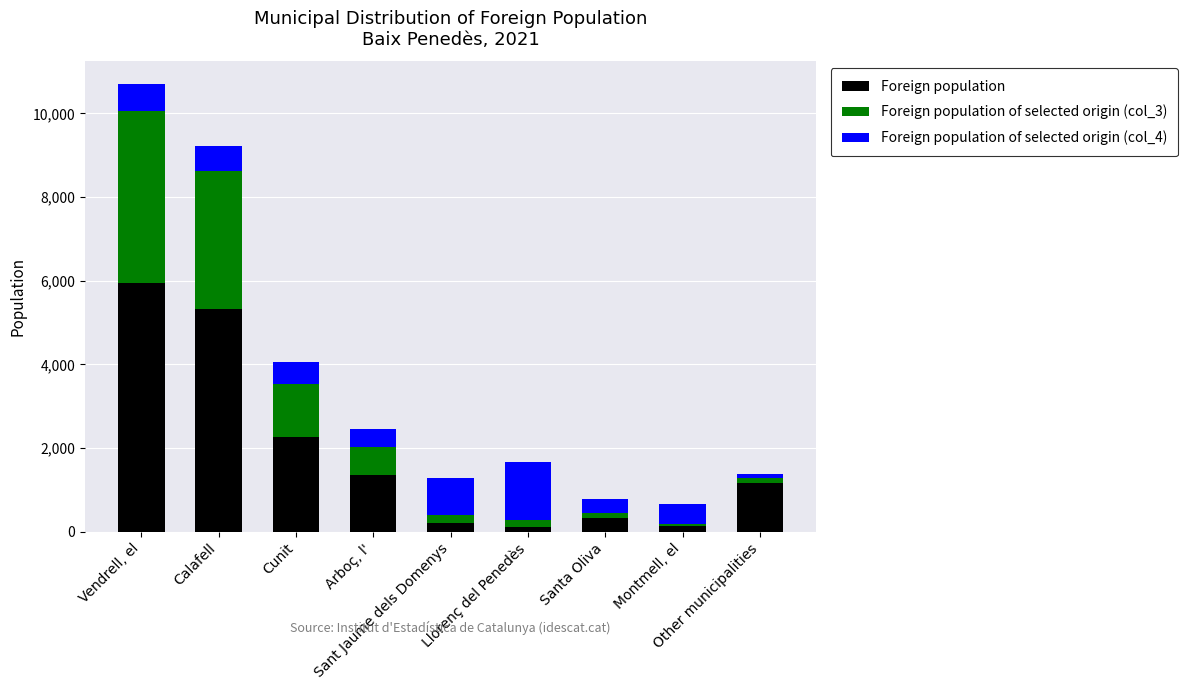

What is the average value of the Foreign population series?

1871